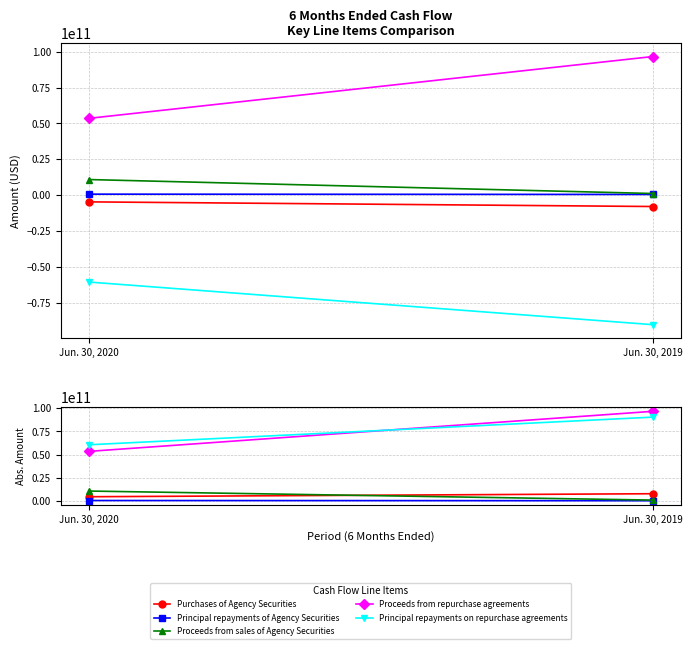

Which category has the lowest value in the Proceeds from repurchase agreements series?

Jun. 30, 2020